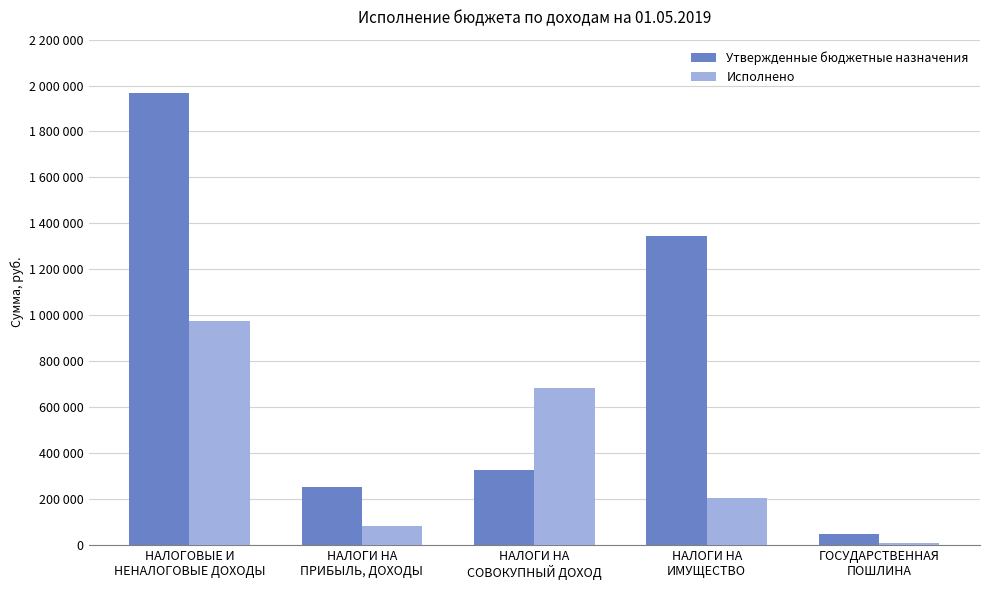

What is the difference between the maximum and minimum values in the Исполнено series?

966951.8